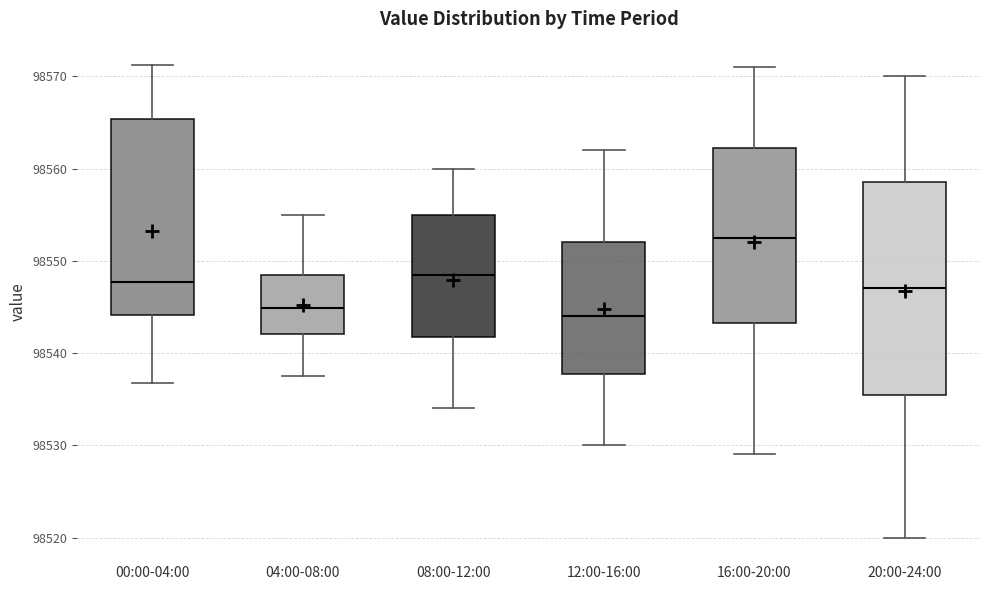

Which box has the highest median line?

16:00-20:00